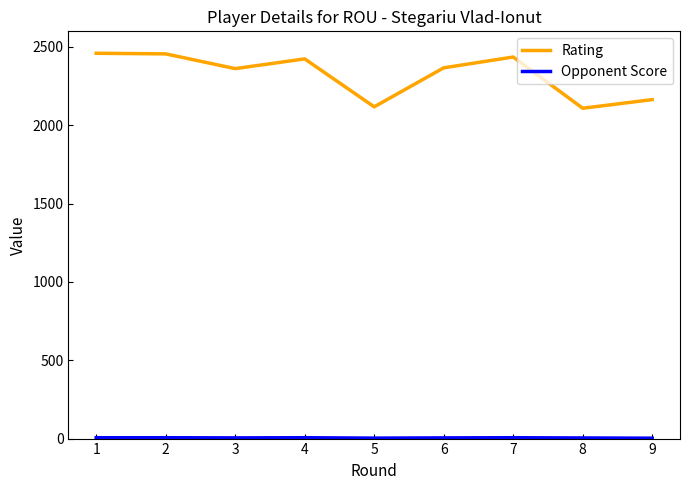

Which series changed the most between 3 and 7?

Rating